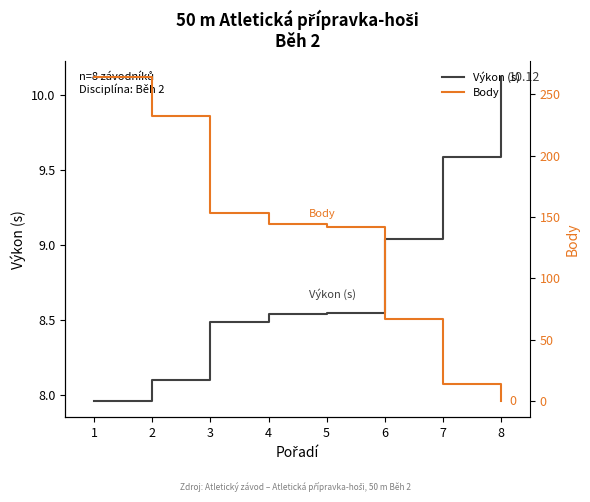

Reading right to left, transcribe all the data shown in this chart.

Výkon (s): 10.1	9.6	9.0	8.6	8.5	8.5	8.1	8.0
Body: 0.0	14.0	67.0	142.0	144.0	153.0	232.0	264.0